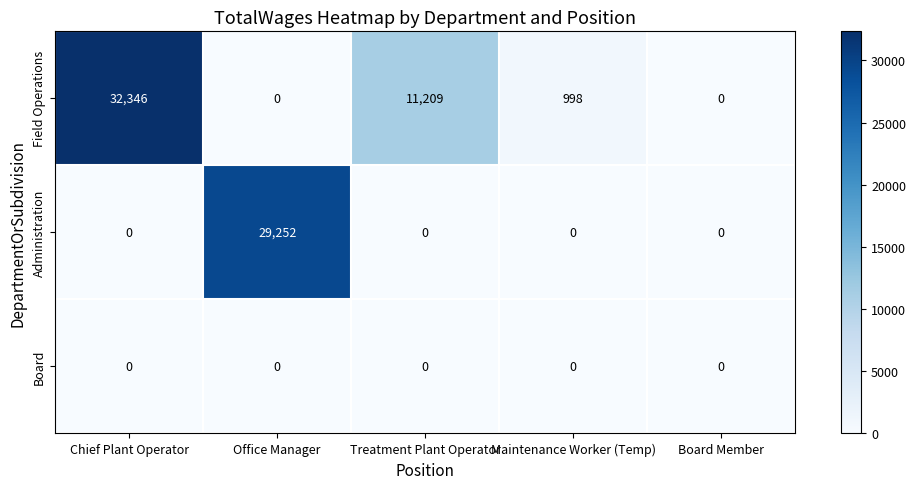

At which category is the sum across all series the highest?

Chief Plant Operator